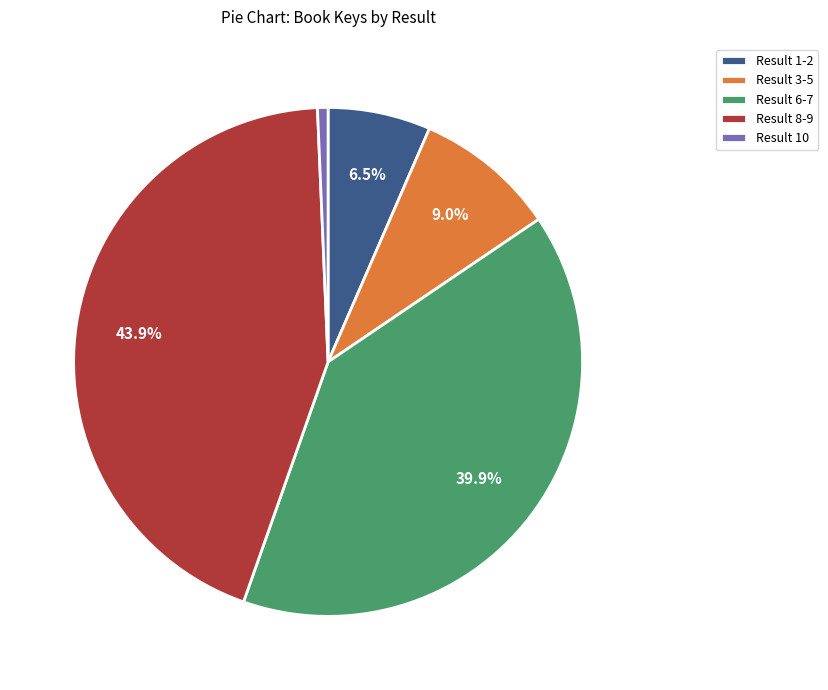

What is the ratio of the value at Result 1-2 to the value at Result 3-5?

0.7